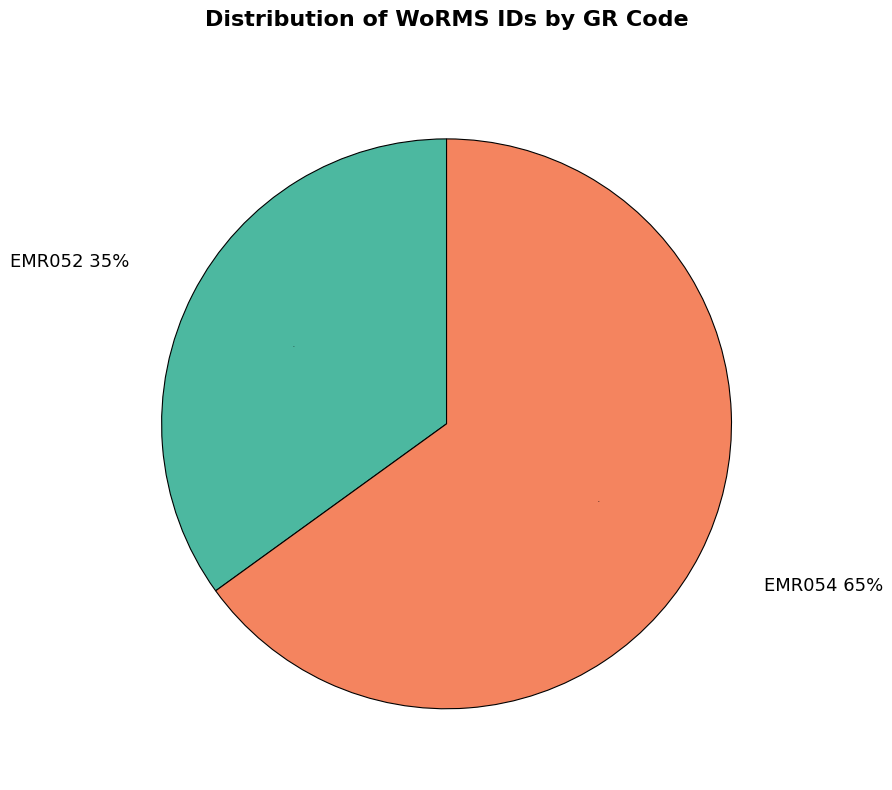

What is the change in value from EMR052 to EMR054?

+109338